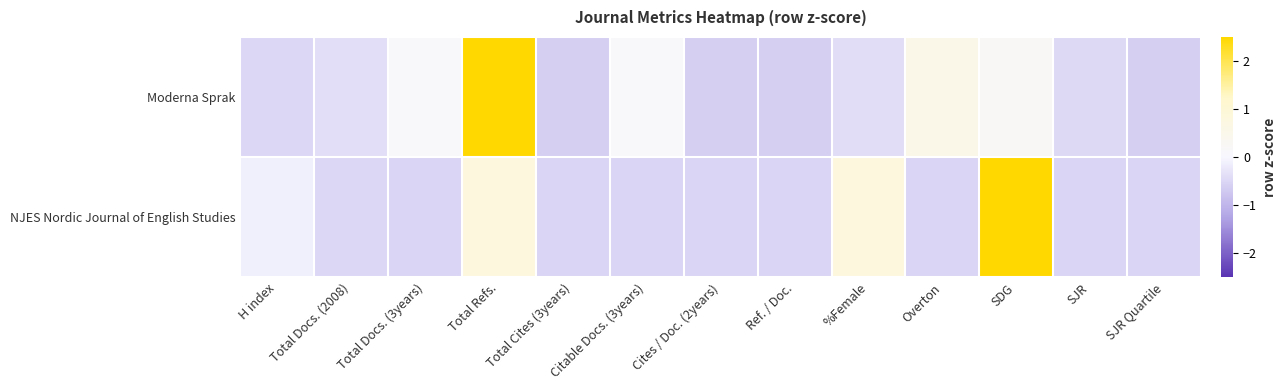

Which category has the highest value across all series?

Total Refs.